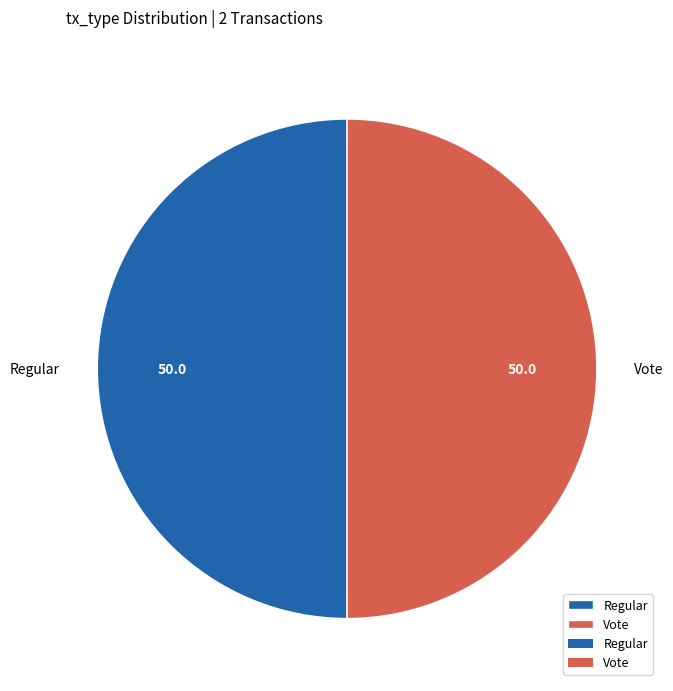

Count the number of slices in the pie.

2